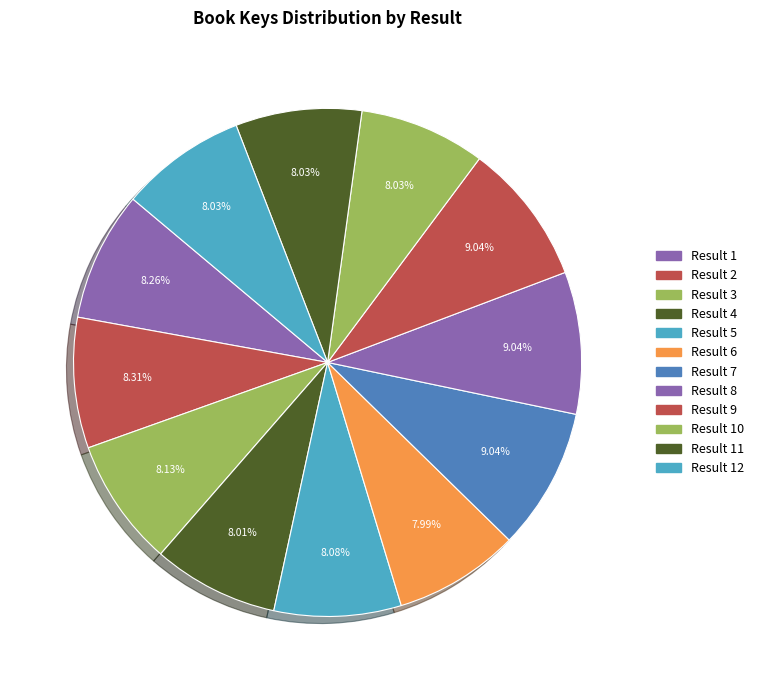

Count the number of slices in the pie.

12